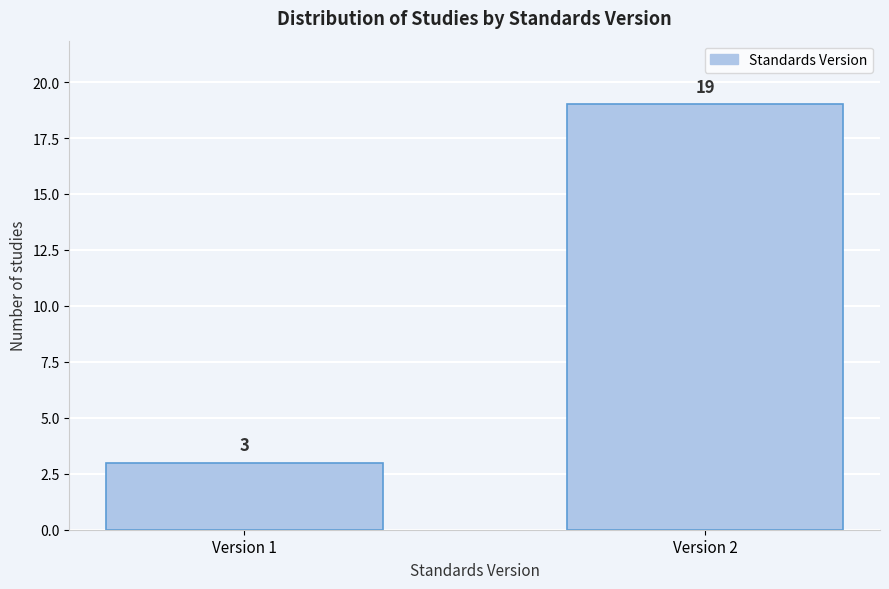

Reading left to right, transcribe all the data shown in this chart.

3	19